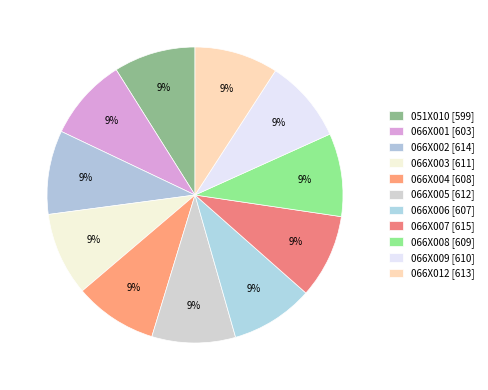

Rank the categories by value from highest to lowest.

066X007, 066X002, 066X012, 066X005, 066X003, 066X009, 066X008, 066X004, 066X006, 066X001, 051X010